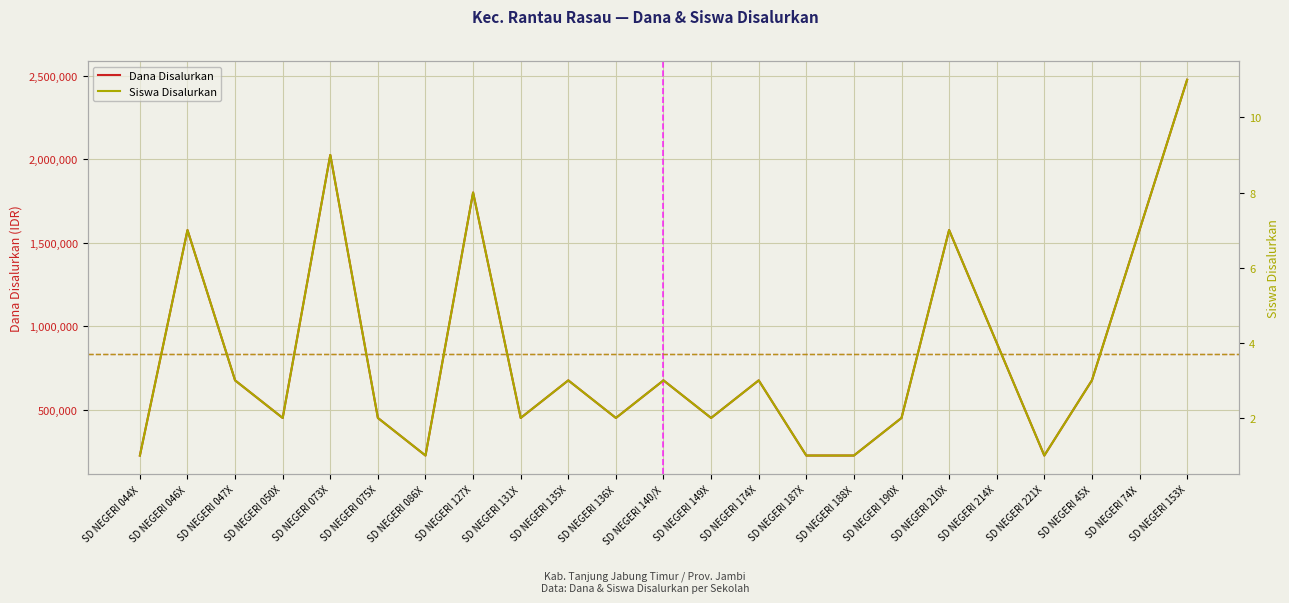

Rank the series at SD NEGERI 188X from lowest to highest value.

Siswa Disalurkan, Dana Disalurkan